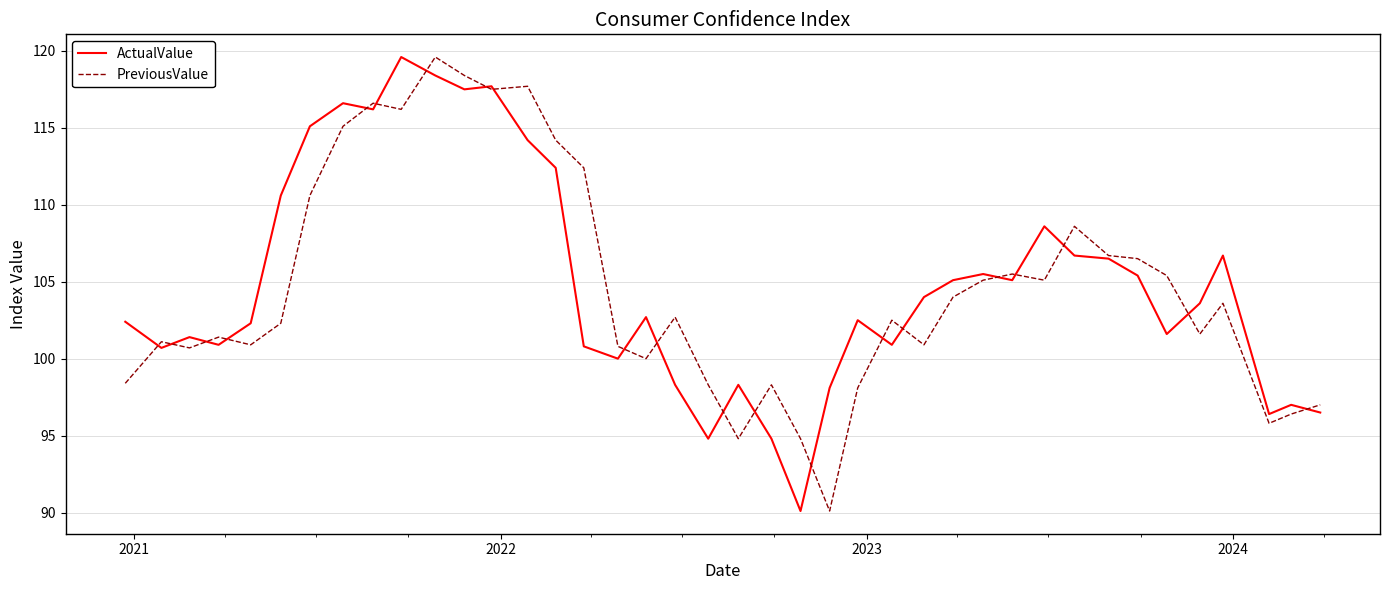

How many series are shown in this chart?

2